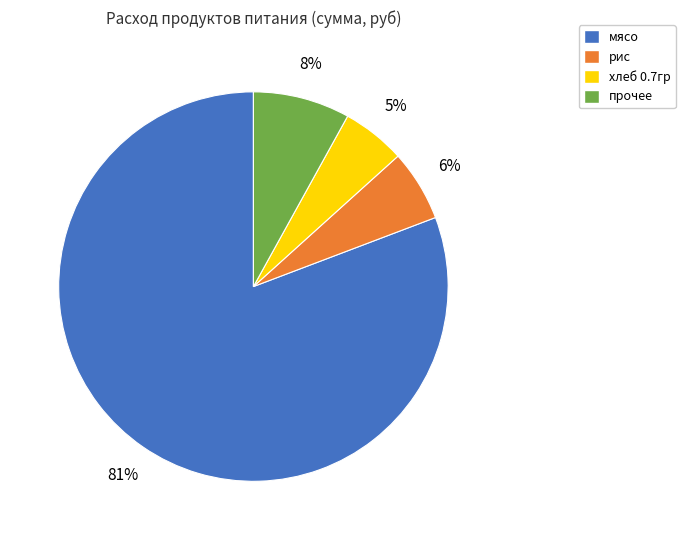

The хлеб 0.7гр slice represents 1% of the pie. True or false?

False